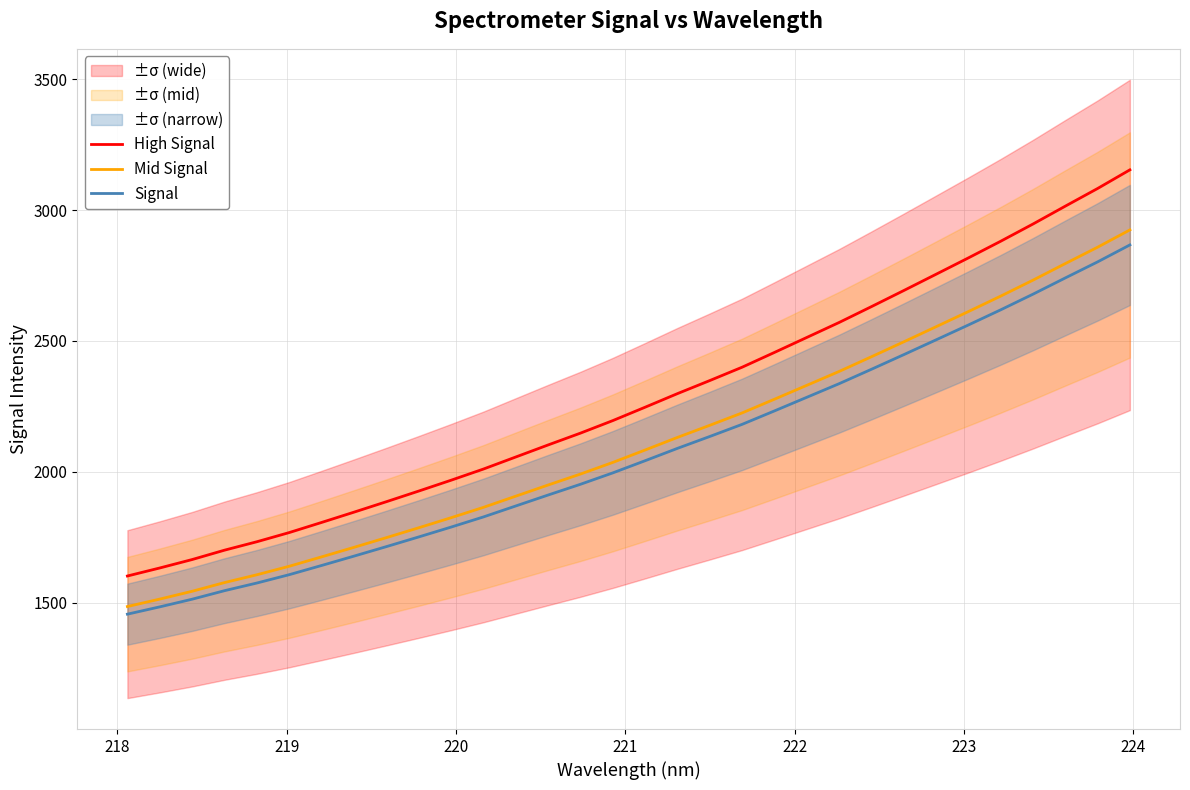

True or false: Mid Signal has more than 0 interior local peaks.

False